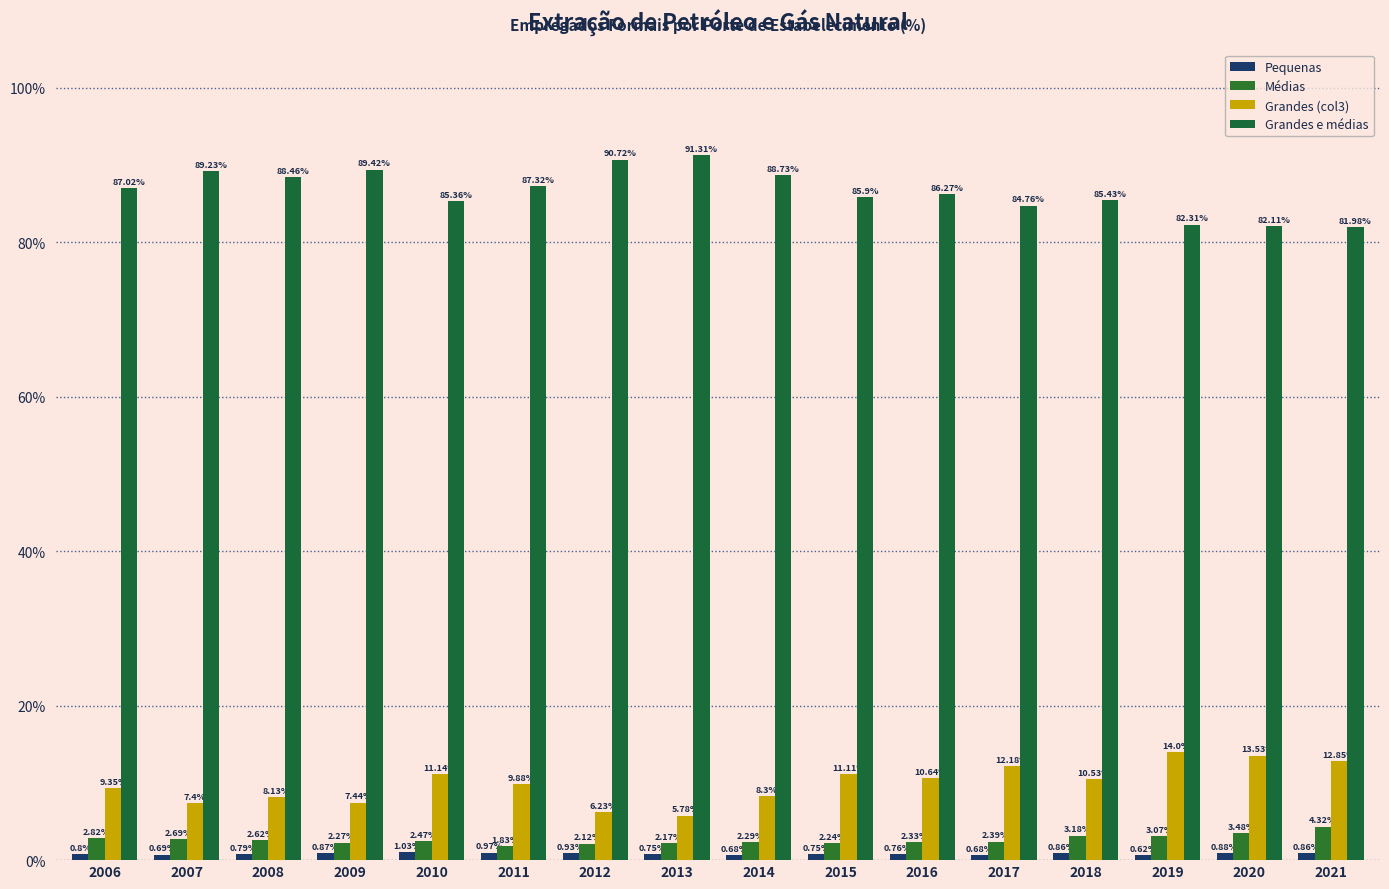

What is the spread (max minus min) of values at 2020?

81.2